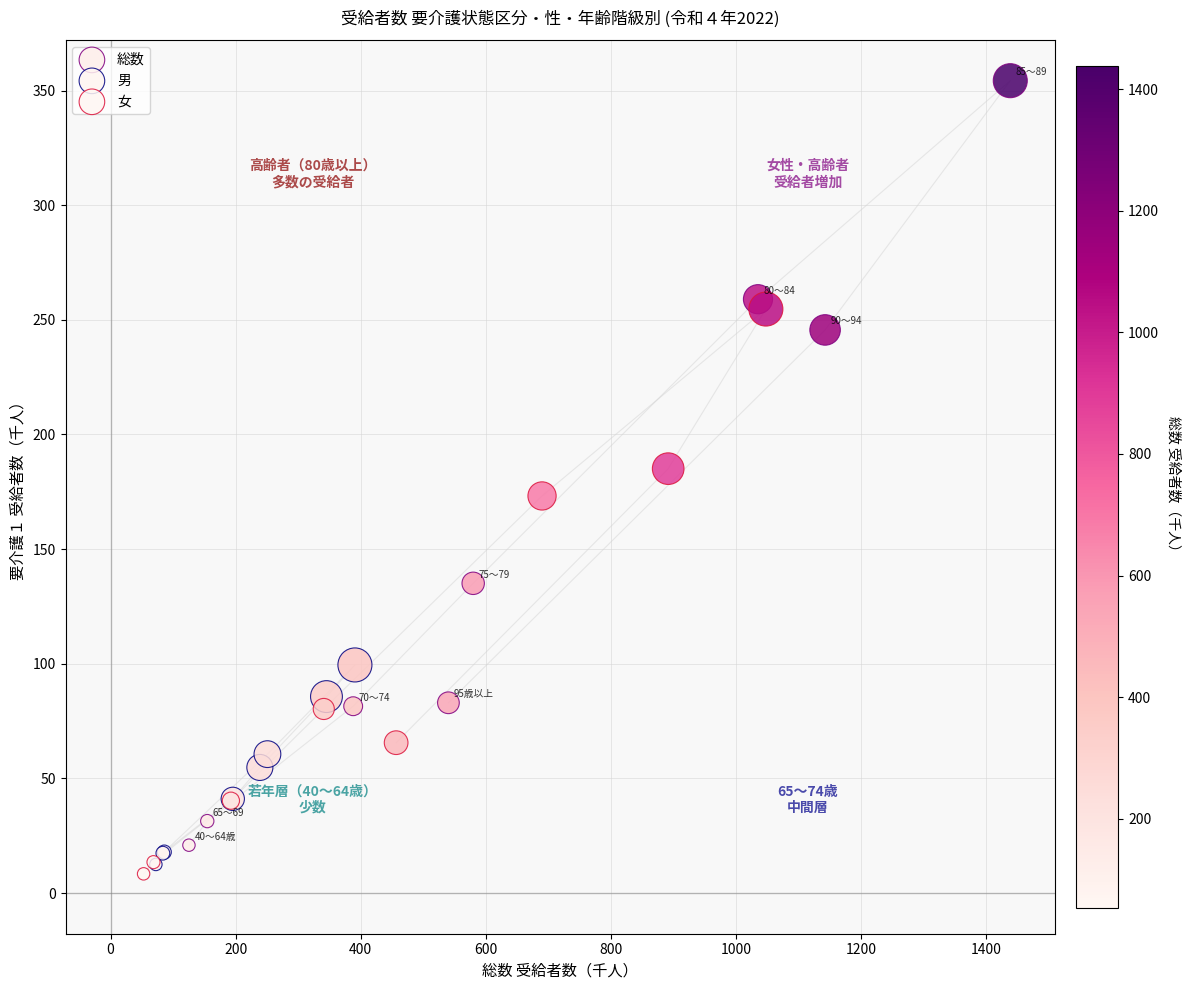

Which series contains the highest Y value?

総数